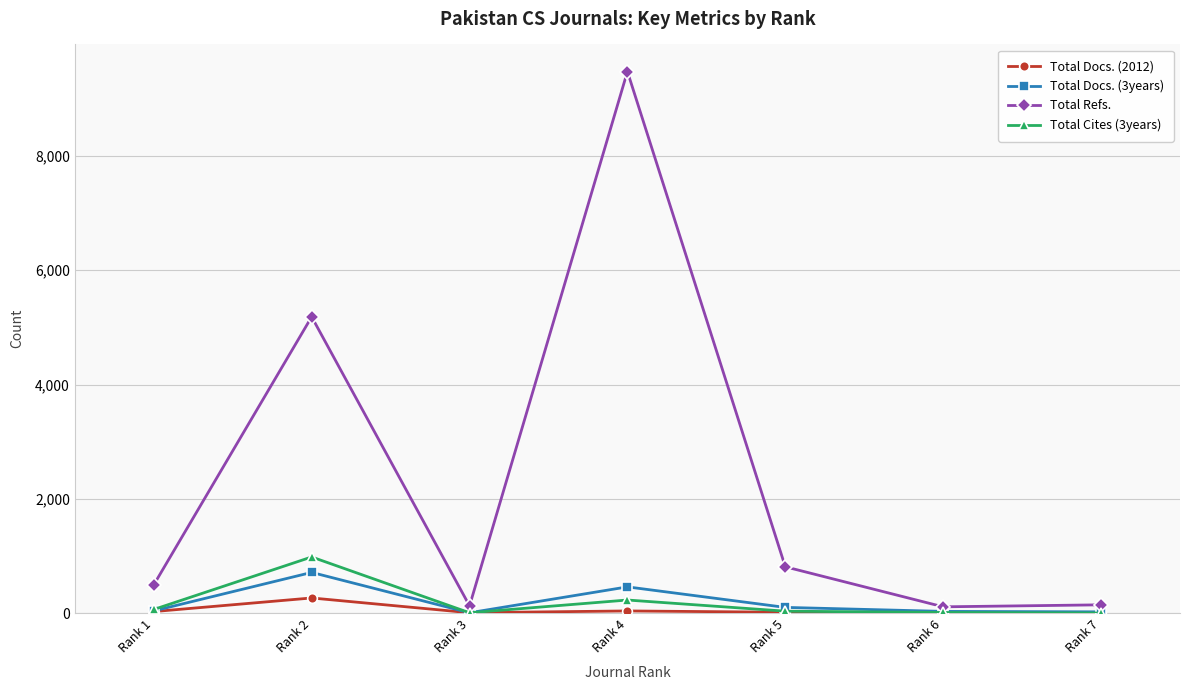

In Total Docs. (3years), how many points are higher than both neighbors (excluding endpoints)?

2